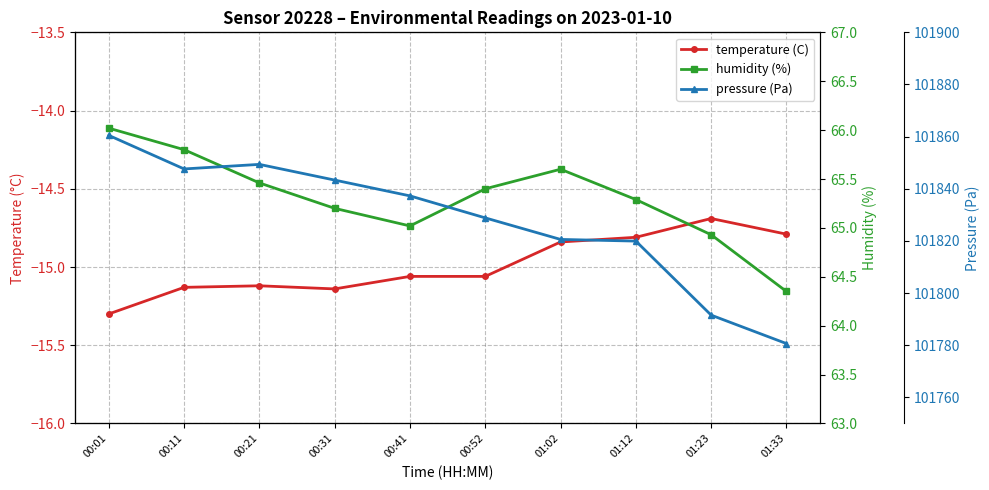

The value of humidity (%) at 00:41 is 65.0. True or false?

True